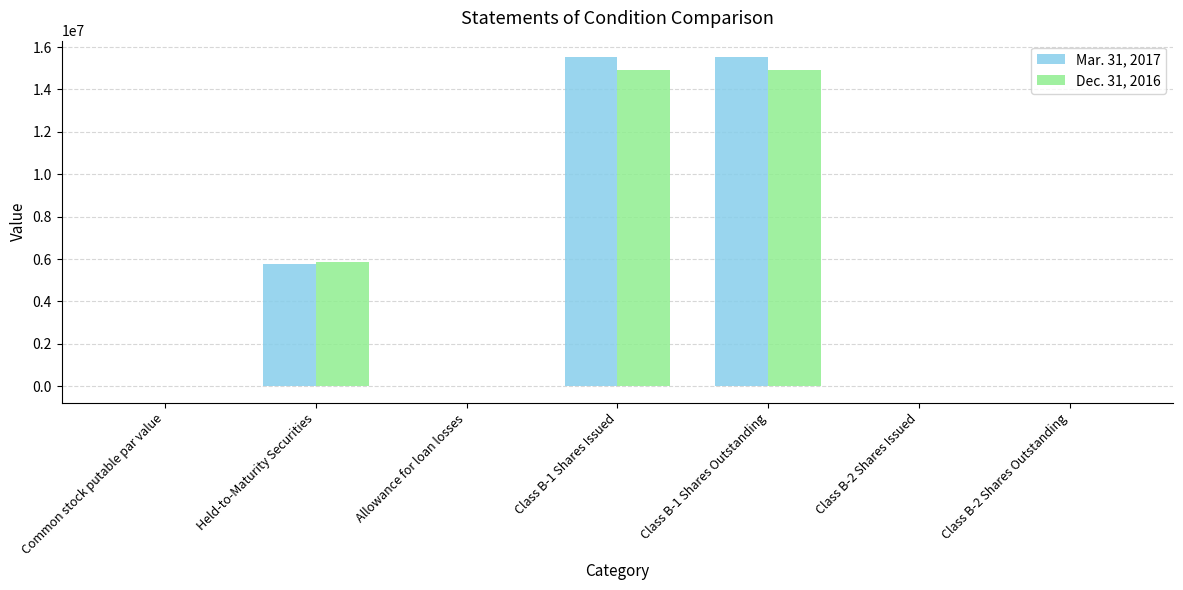

The value of Dec. 31, 2016 at Held-to-Maturity Securities is 10270113. True or false?

False